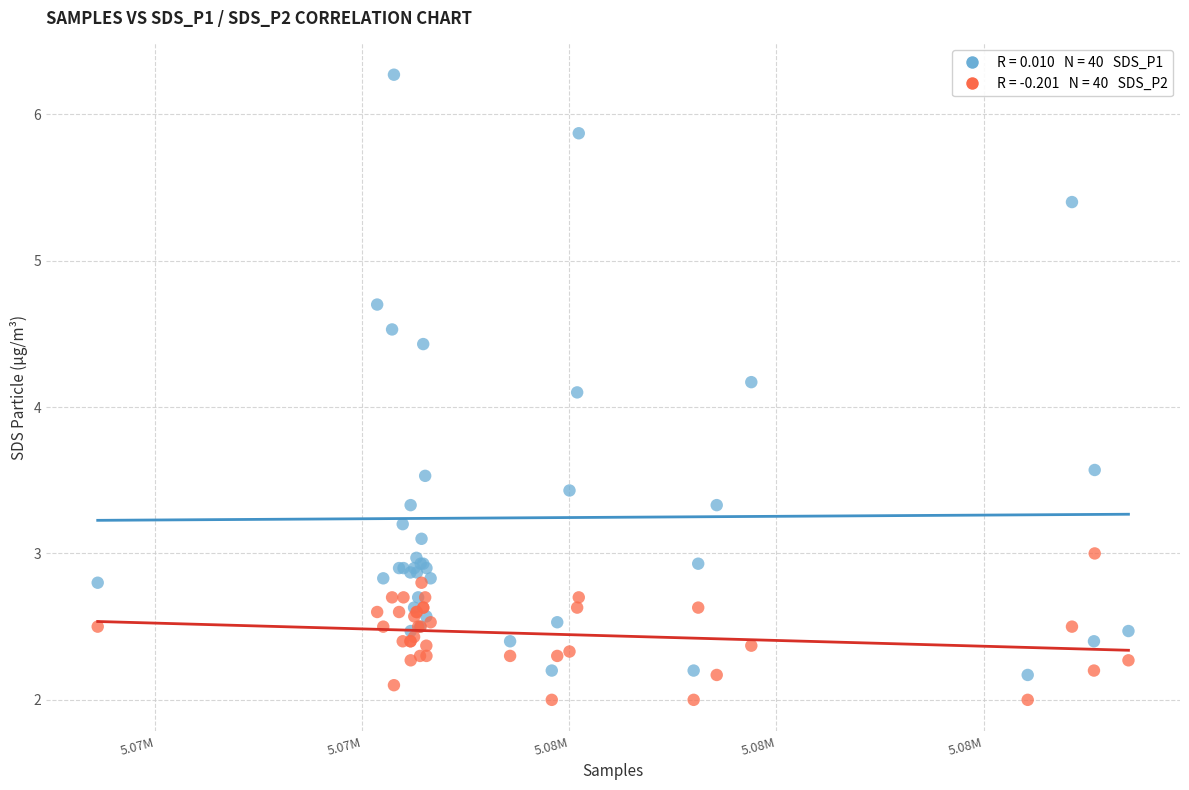

Across all series, what Y value is closest to 4?

4.1